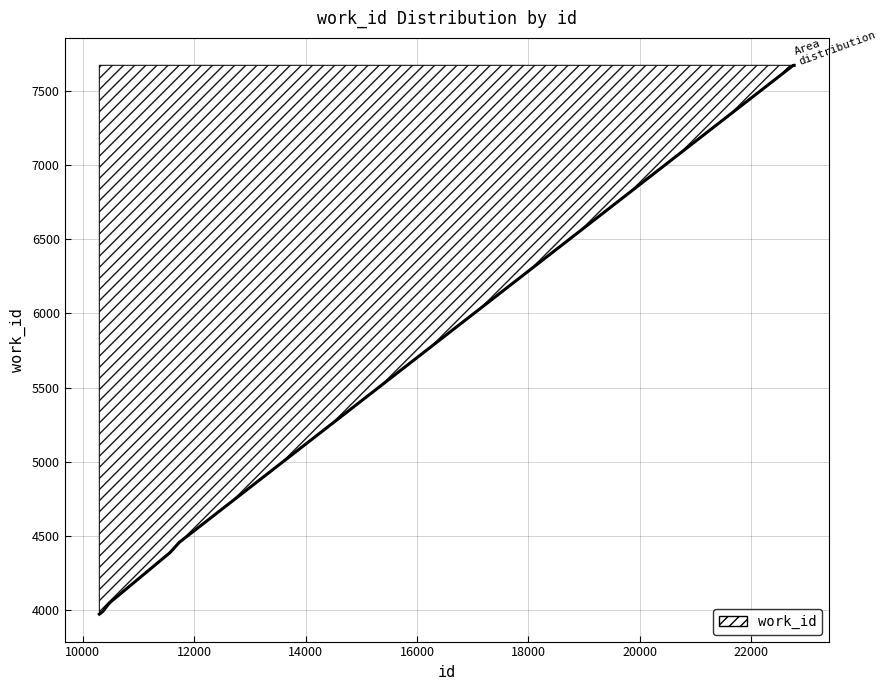

Between 10299 and 10481, which is larger?

10481